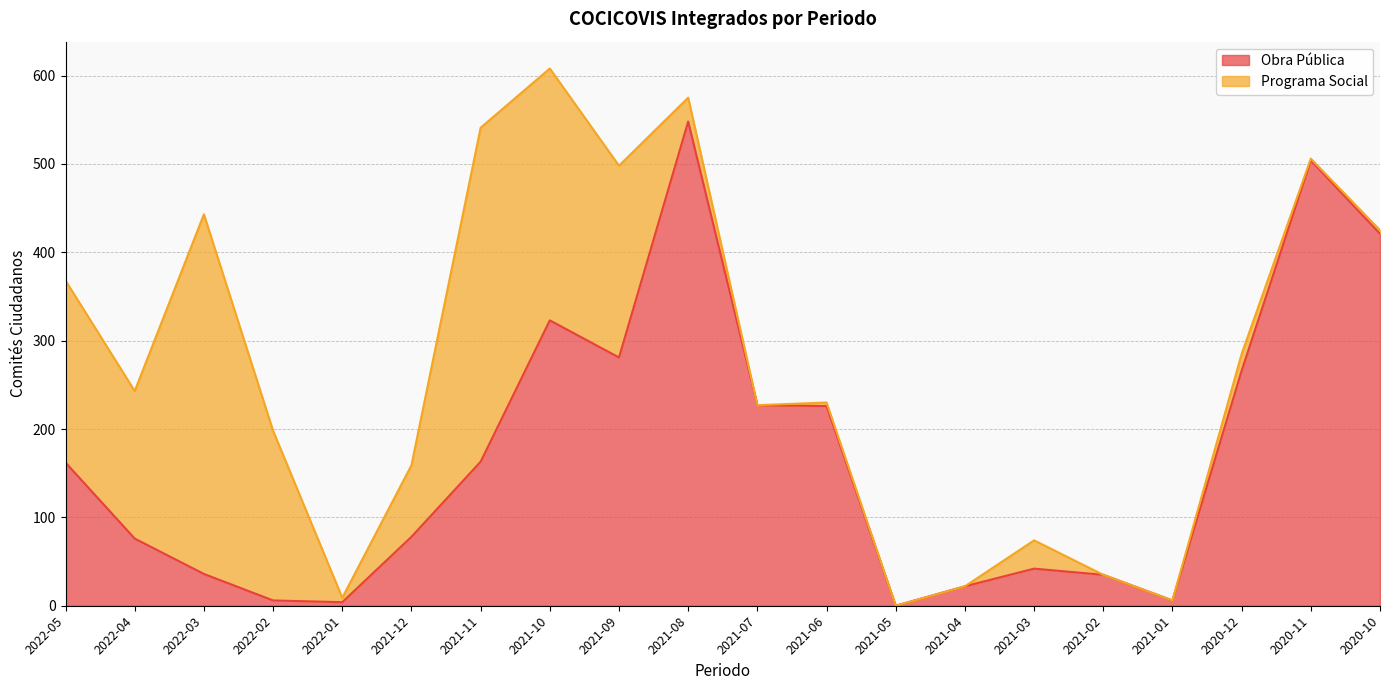

How many interior local valleys (lower than both neighbors) does the data have?

4